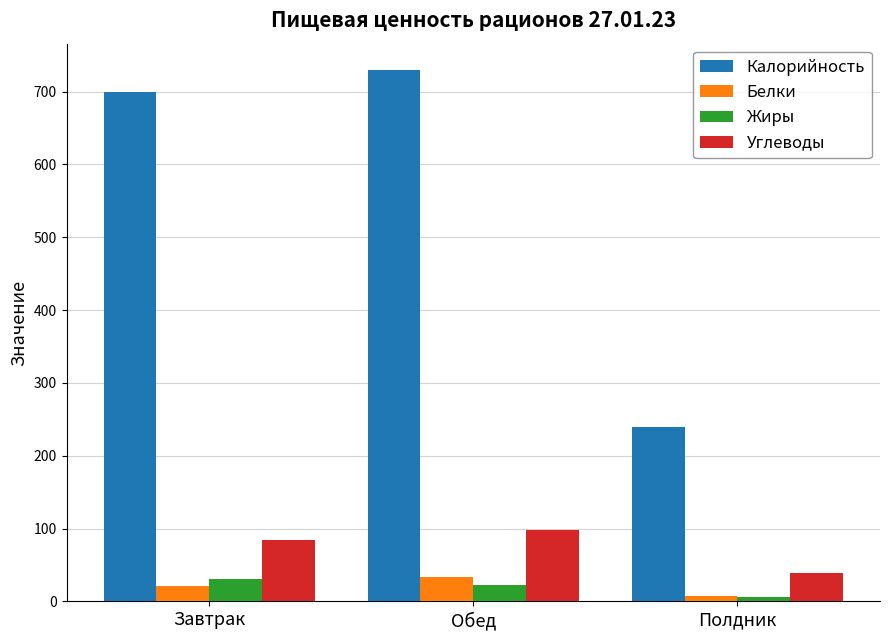

What are all the series names shown in the legend?

Калорийность, Белки, Жиры, Углеводы